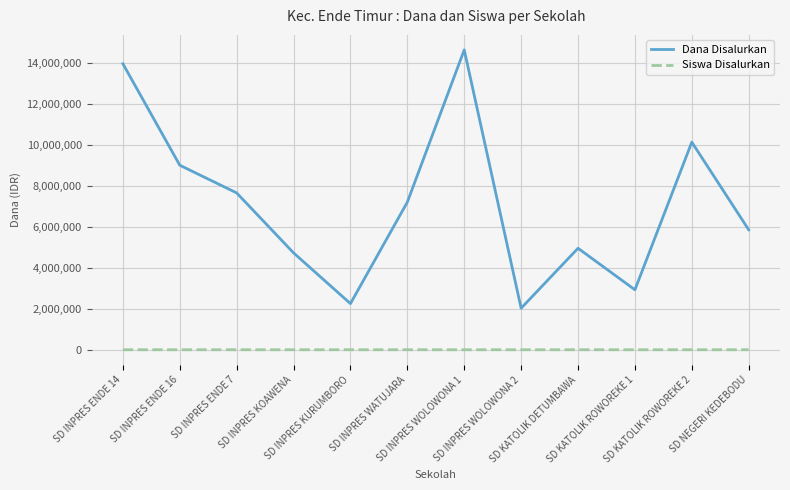

Rank the series by their average value, from lowest to highest.

Siswa Disalurkan, Dana Disalurkan